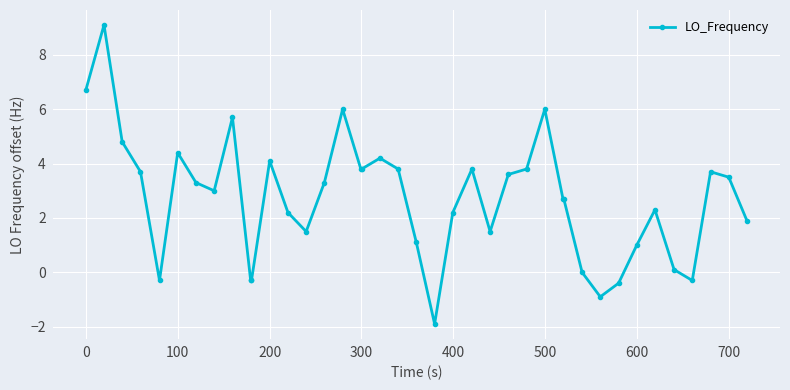

What is the value of the 10th point from the left?

-0.3